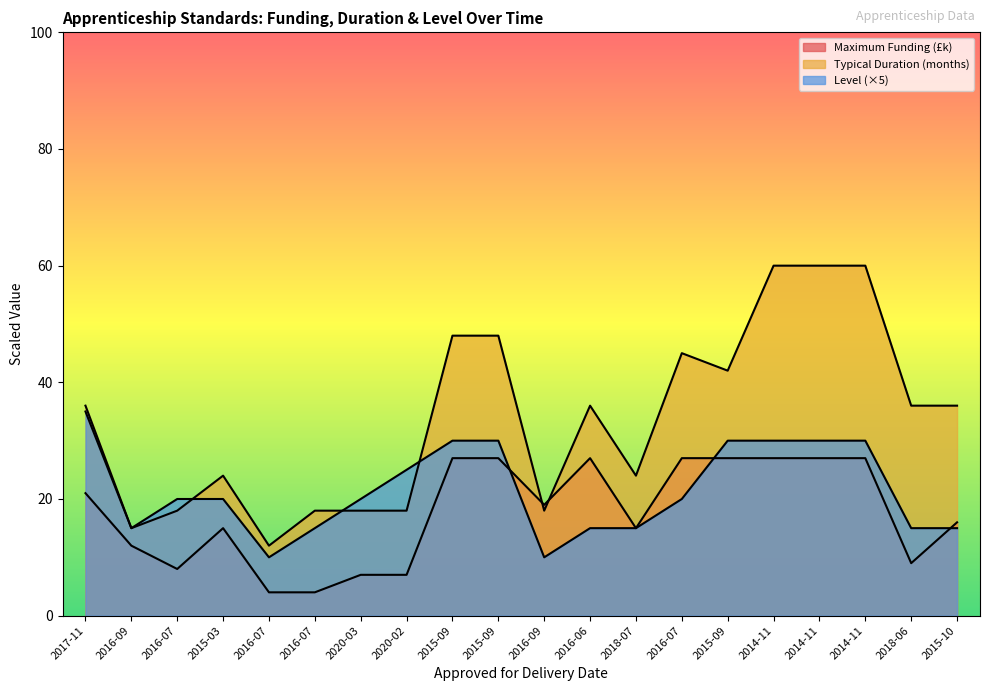

Does the chart display data point markers on the line(s)?

No